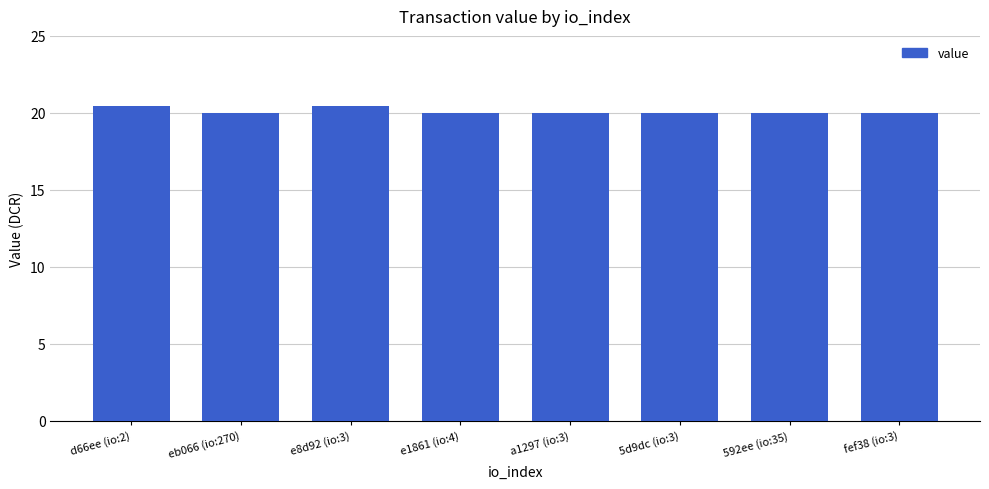

What is the ratio of the value at d66ee (io:2) to the value at e8d92 (io:3)?

1.0